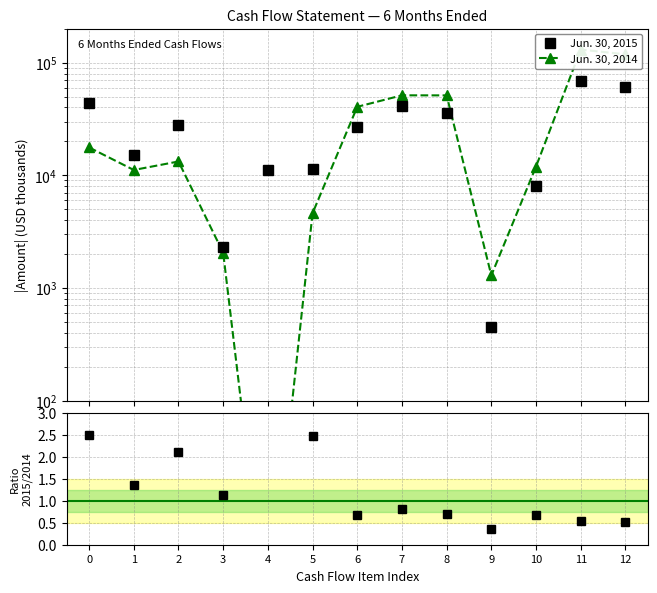

List the series in order of their peak value, highest first.

Jun. 30, 2014, Jun. 30, 2015, 2015/2014 ratio